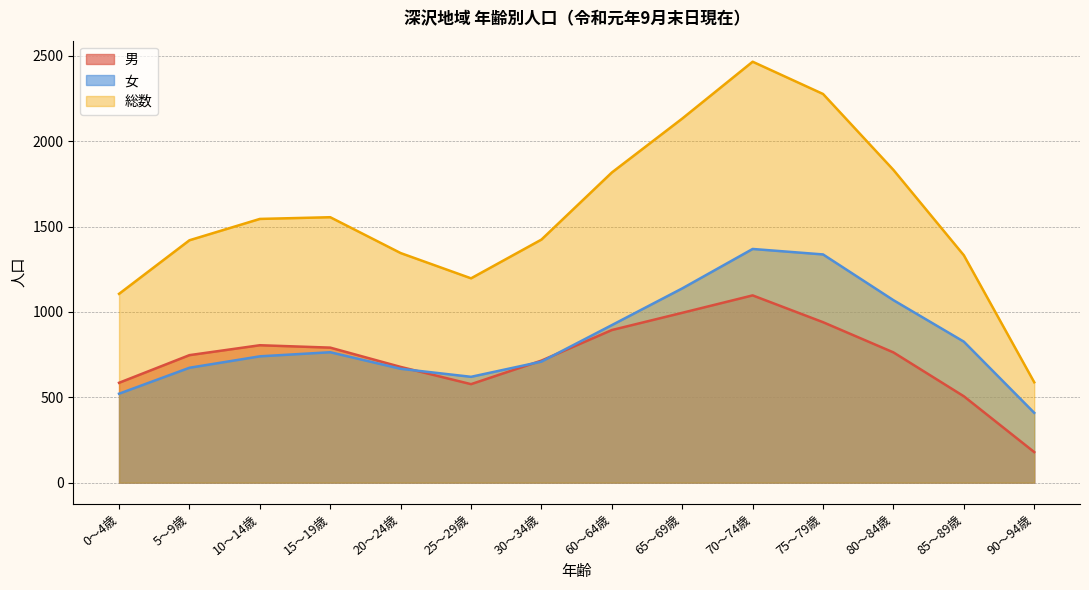

True or false: 総数 and 女 cross at least once.

False